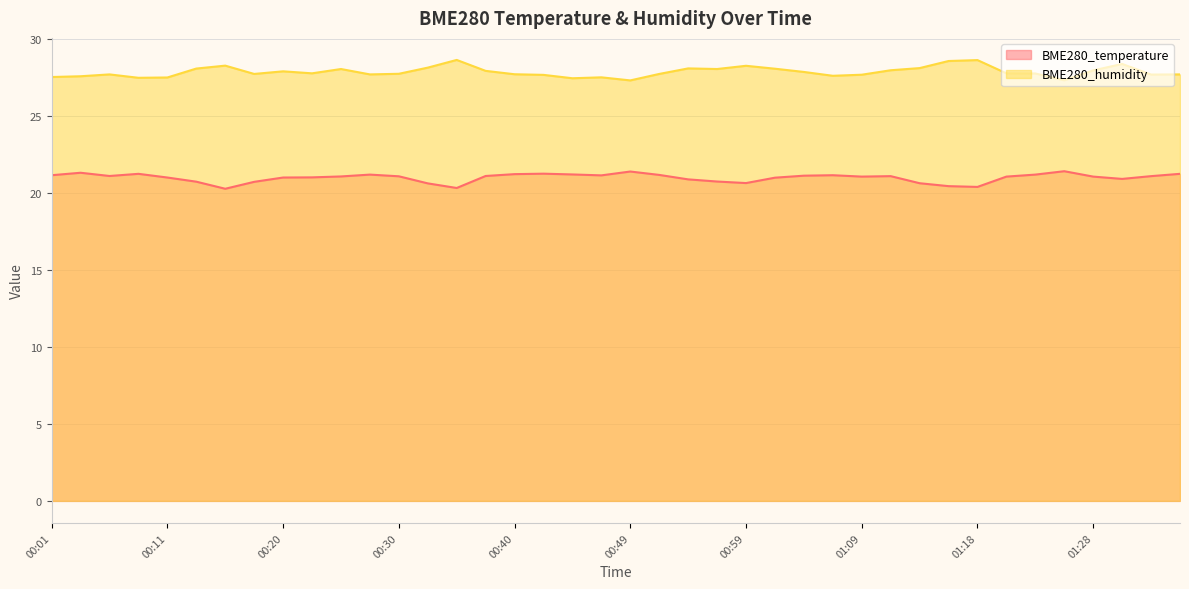

What is the highest value of the BME280_temperature series?

21.4